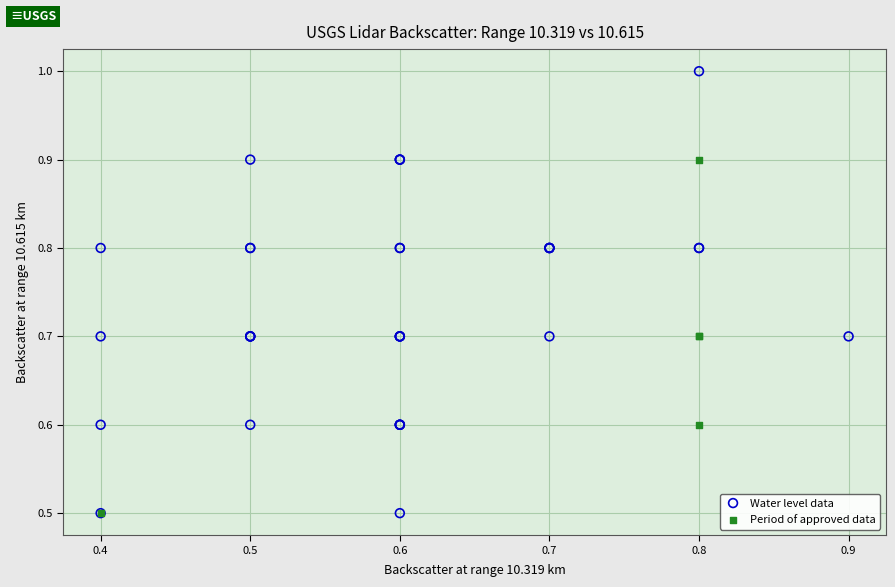

Which series contains the highest Y value?

Water level data